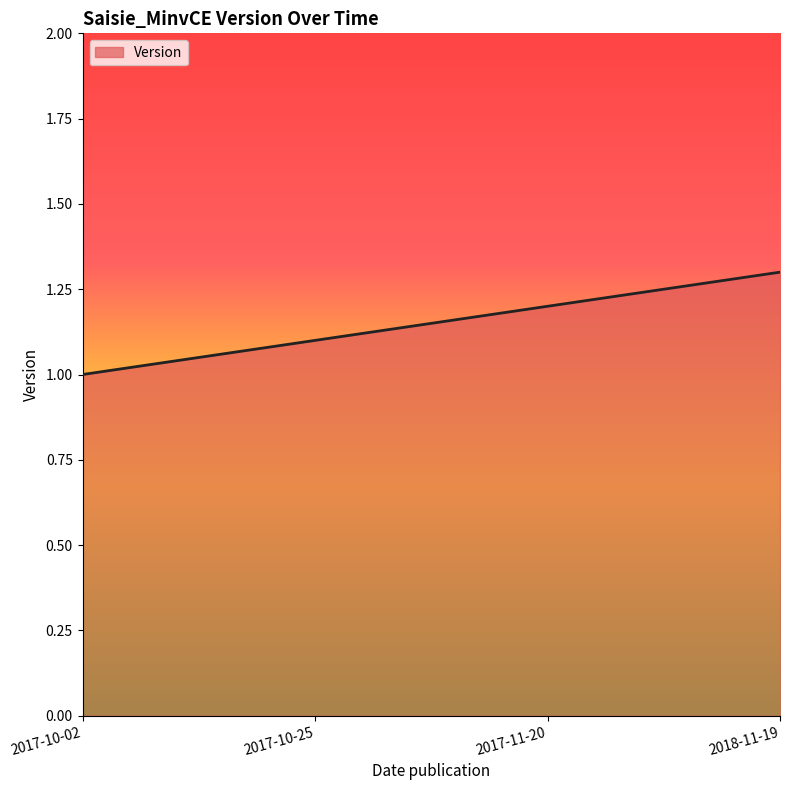

Between 2017-11-20 and 2017-10-25, which is larger?

2017-11-20